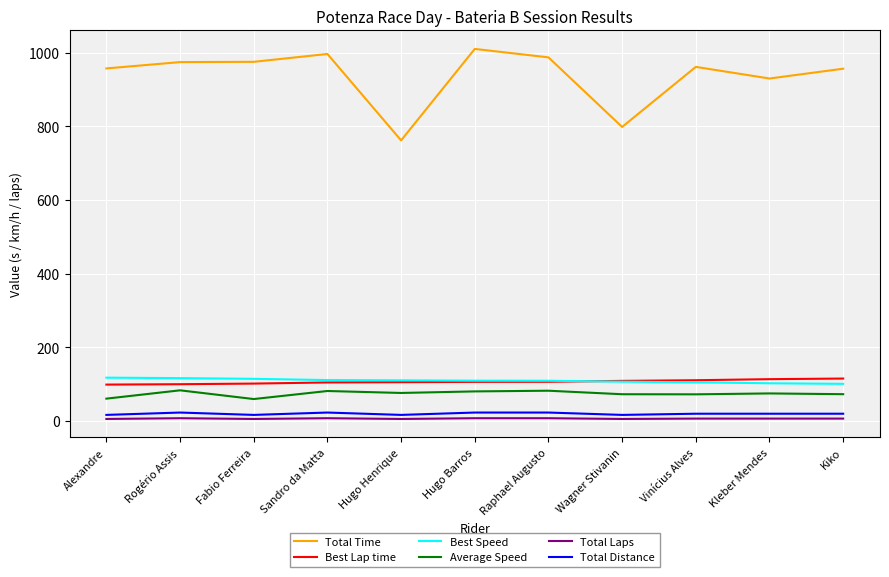

What is the sum of the Total Distance values at Hugo Henrique and Fabio Ferreira?

32.0